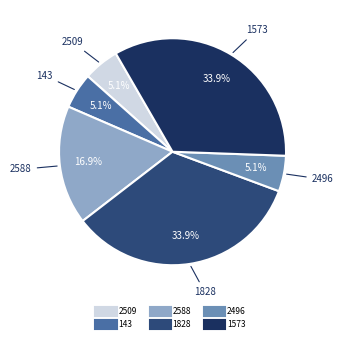

Is it true that 143 is 1% of the pie?

False